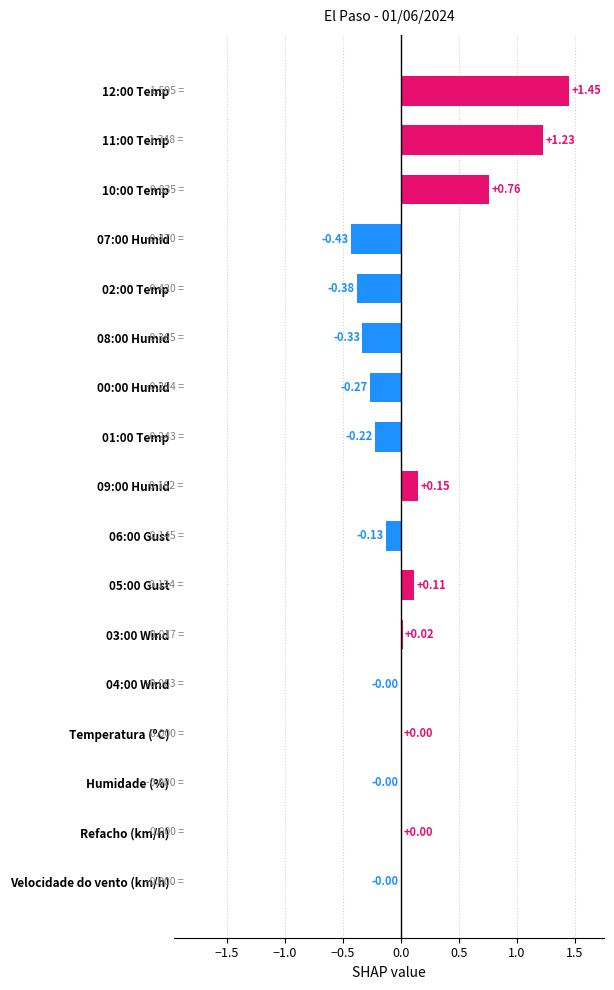

How many categories are shown in the chart?

17